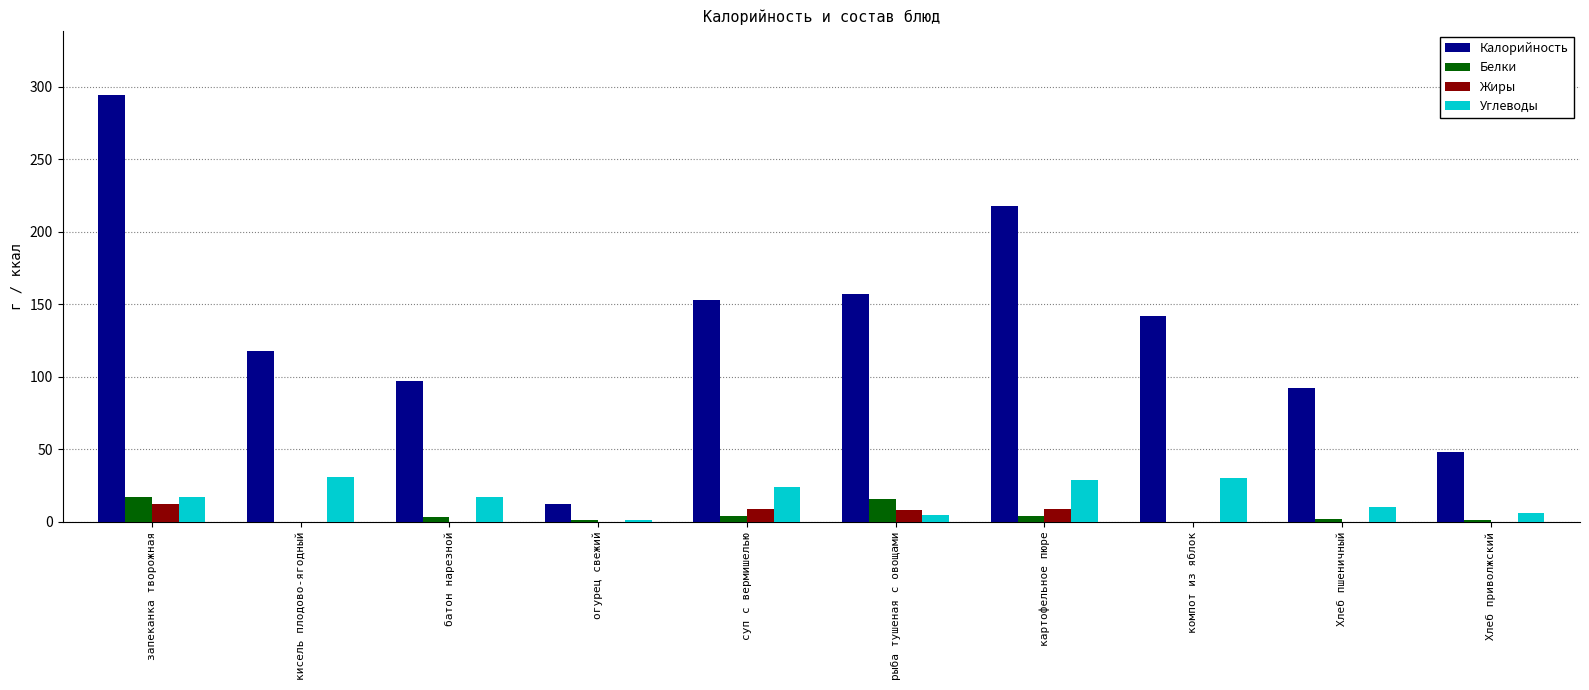

The Жиры series shows 9.0 at картофельное пюре. True or false?

True